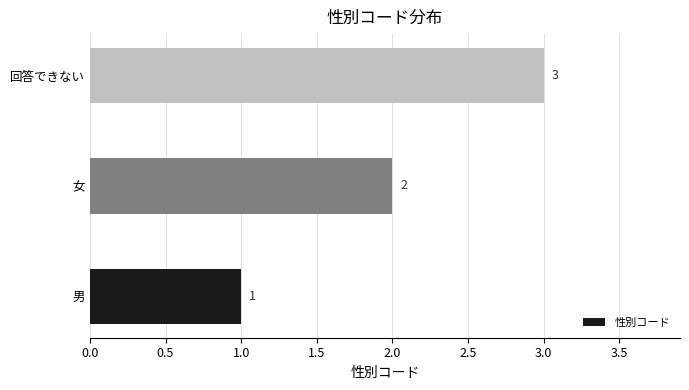

At which label is the value closest to 2?

女